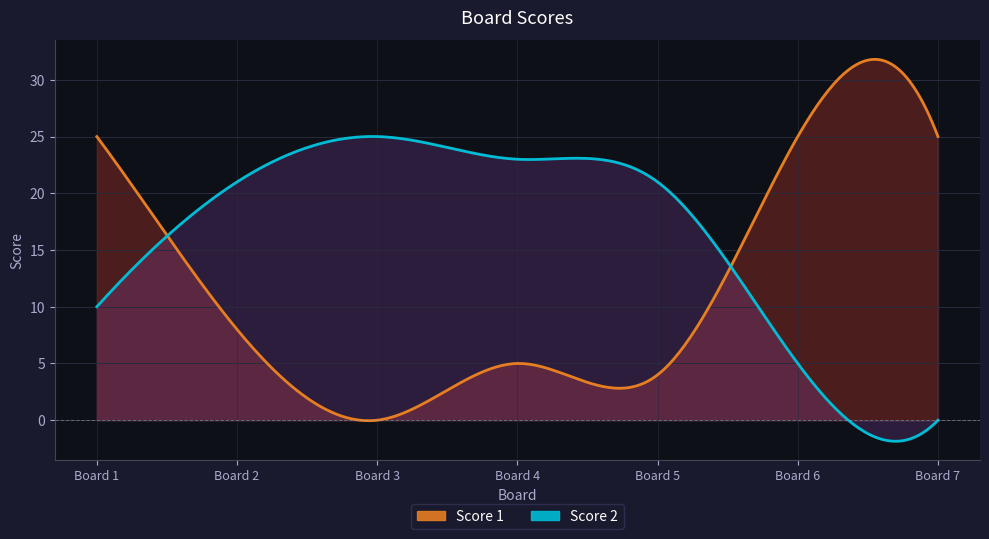

How many interior local peaks does the Score 1 series have?

1